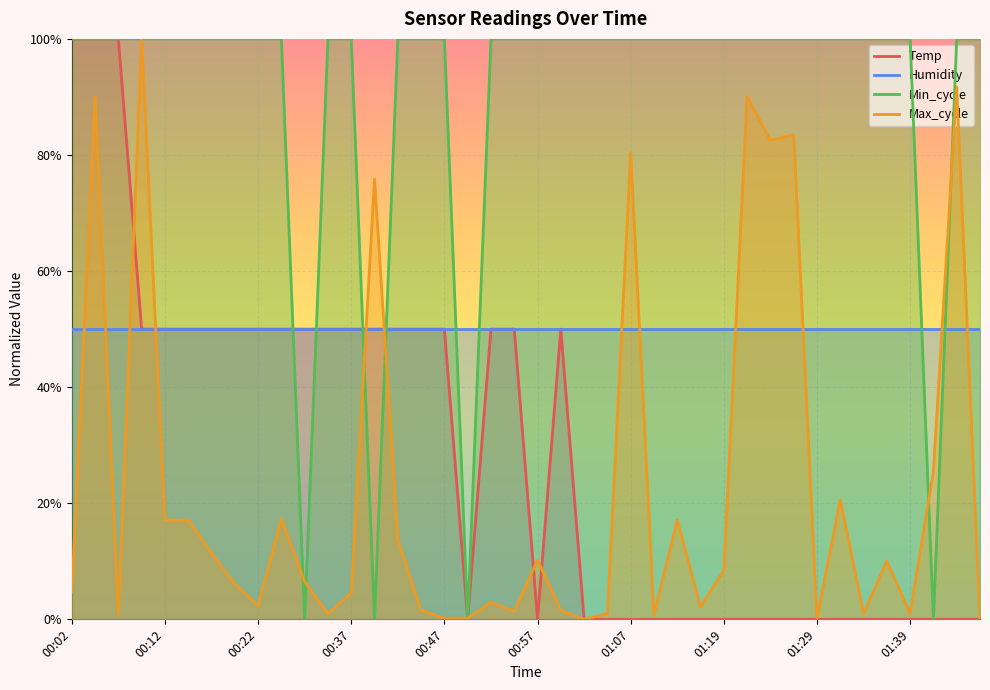

Between 30 and 31, which is larger?

30